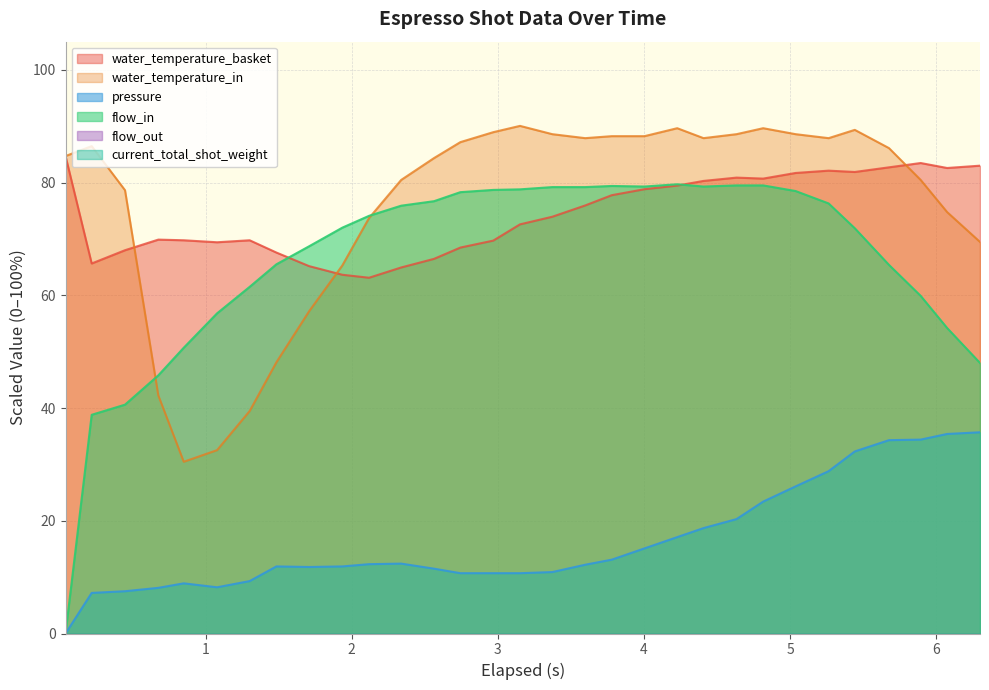

List the series in order of their peak value, highest first.

water_temperature_in, water_temperature_basket, flow_in, pressure